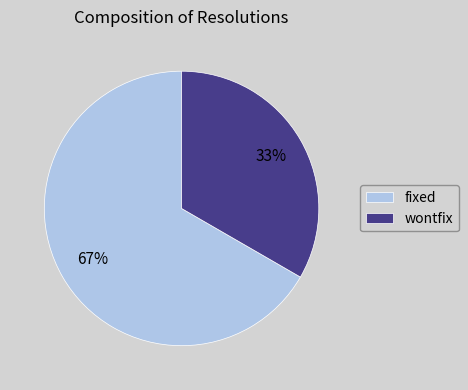

Rank the categories by value from lowest to highest.

wontfix, fixed